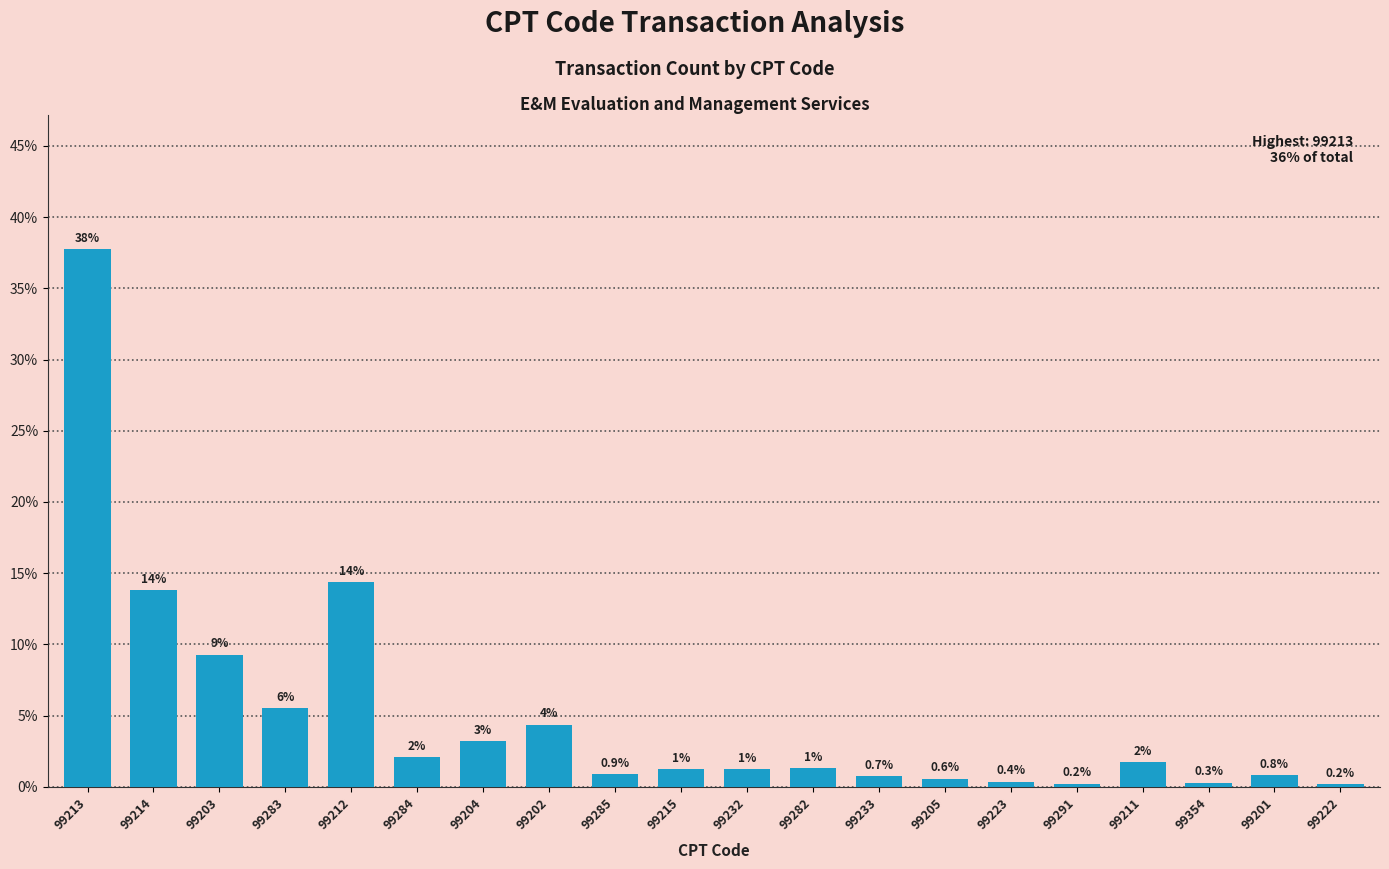

How many bars are there in total?

20